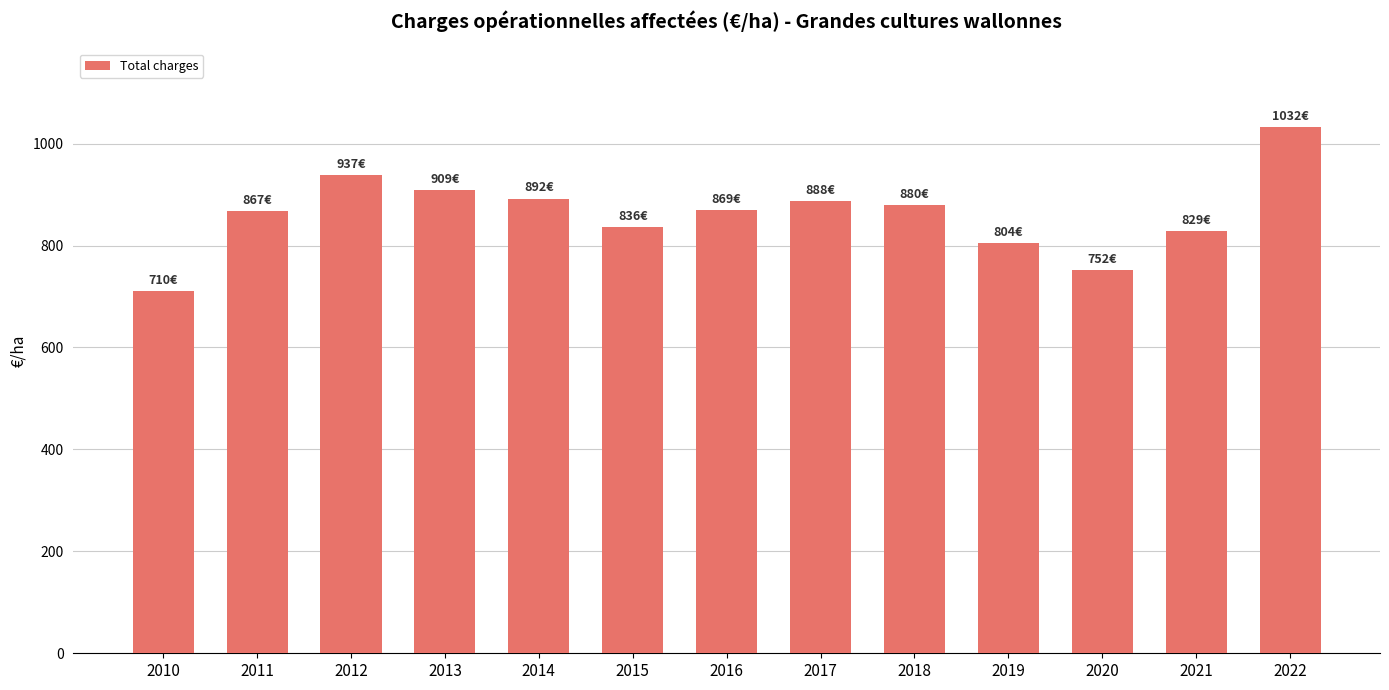

Which label corresponds to the largest value in the chart?

2022